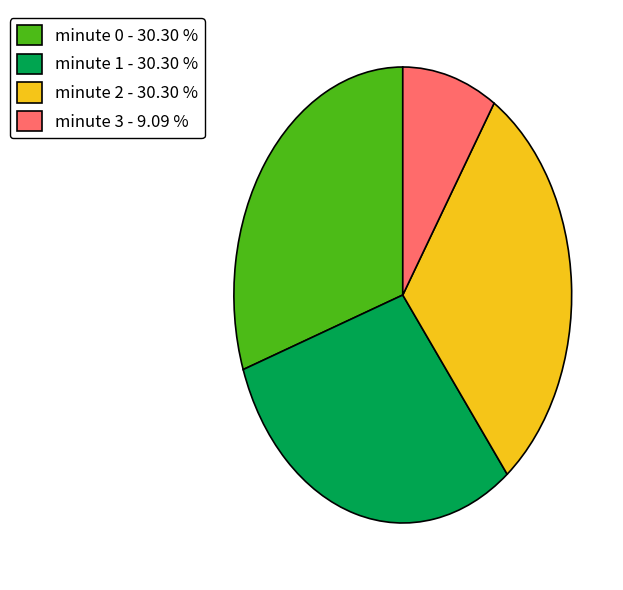

Do minute 0 - 30.30 % and minute 1 - 30.30 % together represent more than half of the pie?

Yes